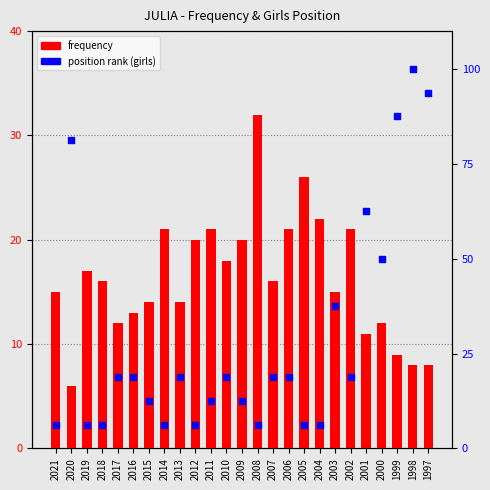

At how many categories does at least one series exceed 41?

6